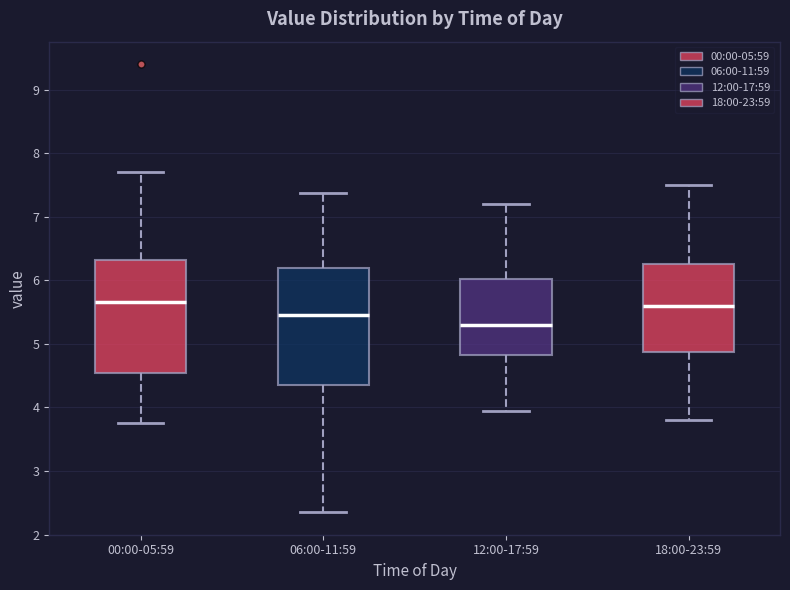

Which box's median line is the lowest?

12:00-17:59